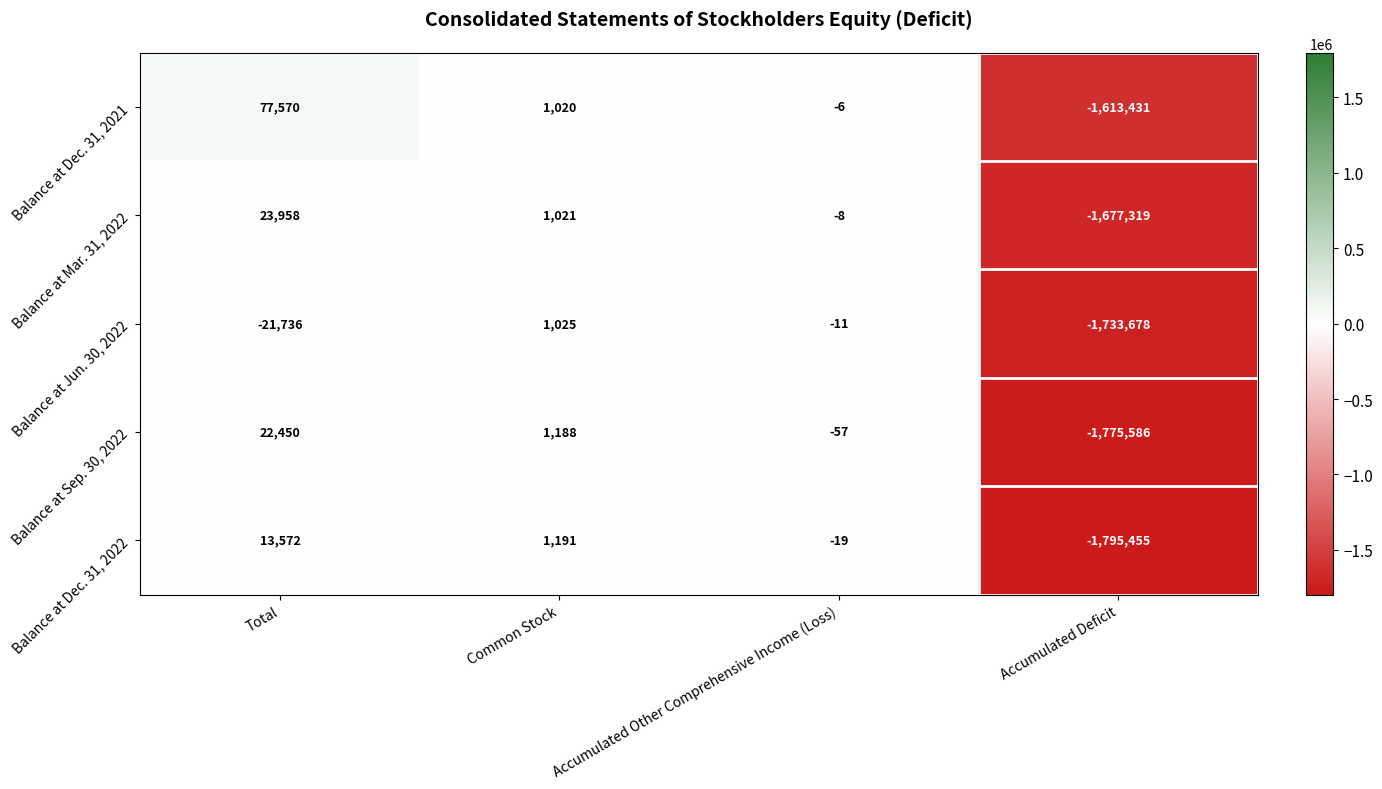

What is the total value across all series at Total?

115814